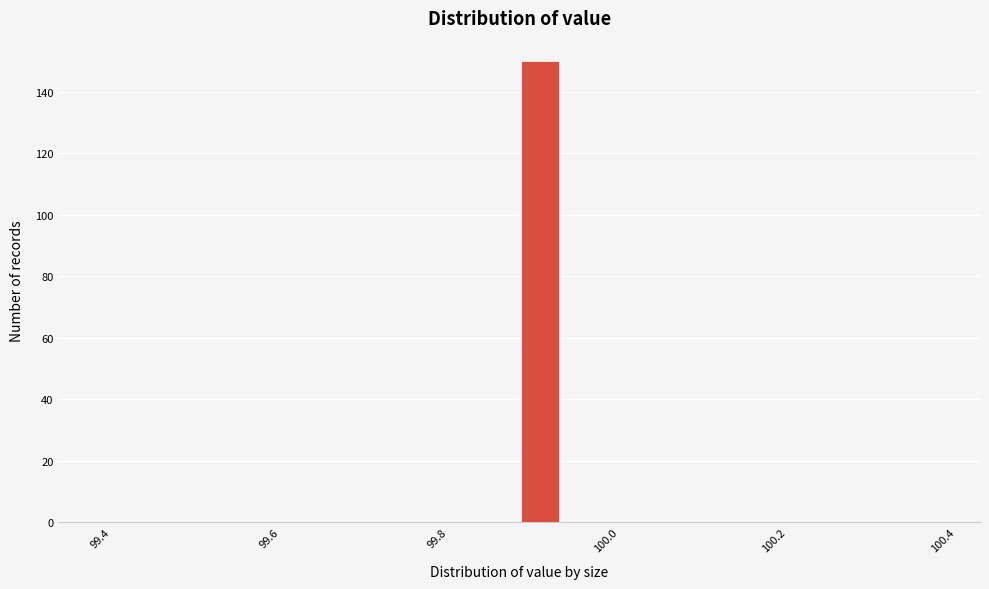

Read against the x-axis, roughly where is the centre of the tallest bar?

99.92